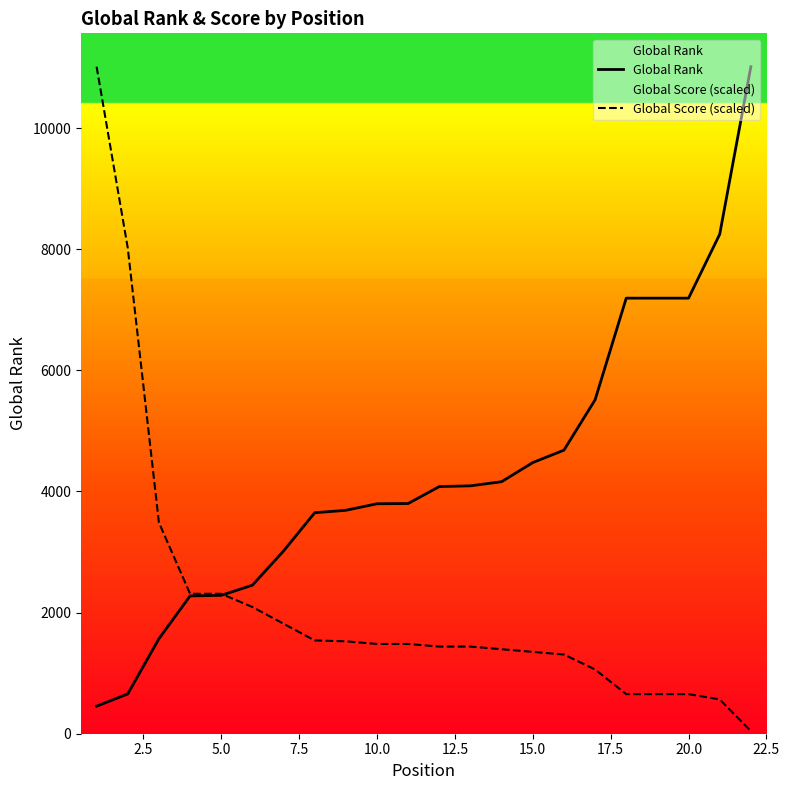

What is the spread (max minus min) of values at 5.0?

25.3